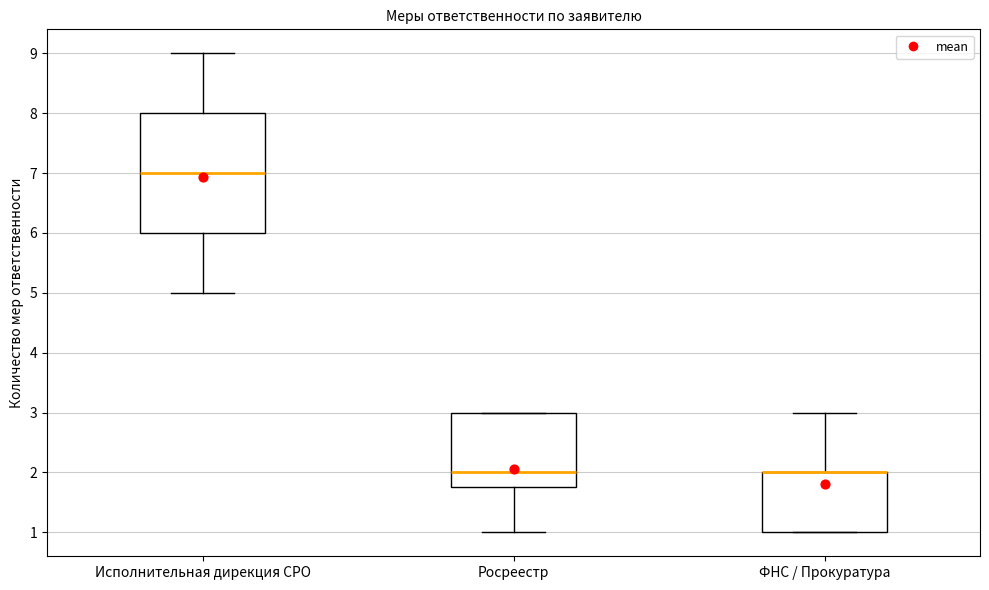

Reading left to right, read every box against the y-axis: the position of its median line, the range the box covers, and the ends of its whiskers. The values are not printed on the chart, so give them approximately, as read against the axis.

Исполнительная дирекция СРО: median 7.0, box 6.0 to 8.0, whiskers 5.0 to 9.0
Росреестр: median 2.0, box 1.8 to 3.0, whiskers 1.0 to 3.0
ФНС / Прокуратура: median 2.0 (drawn on the box's upper edge), box 1.0 to 2.0, whiskers 1.0 to 3.0